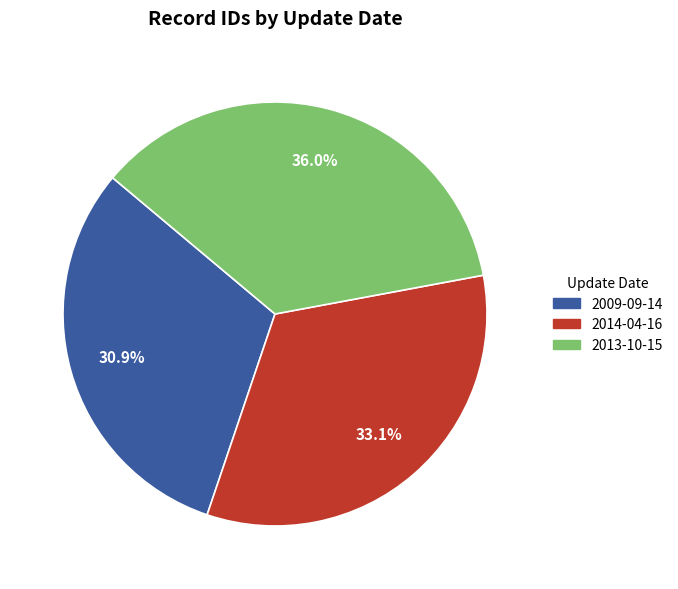

Is there any slice that represents more than half of the pie?

No